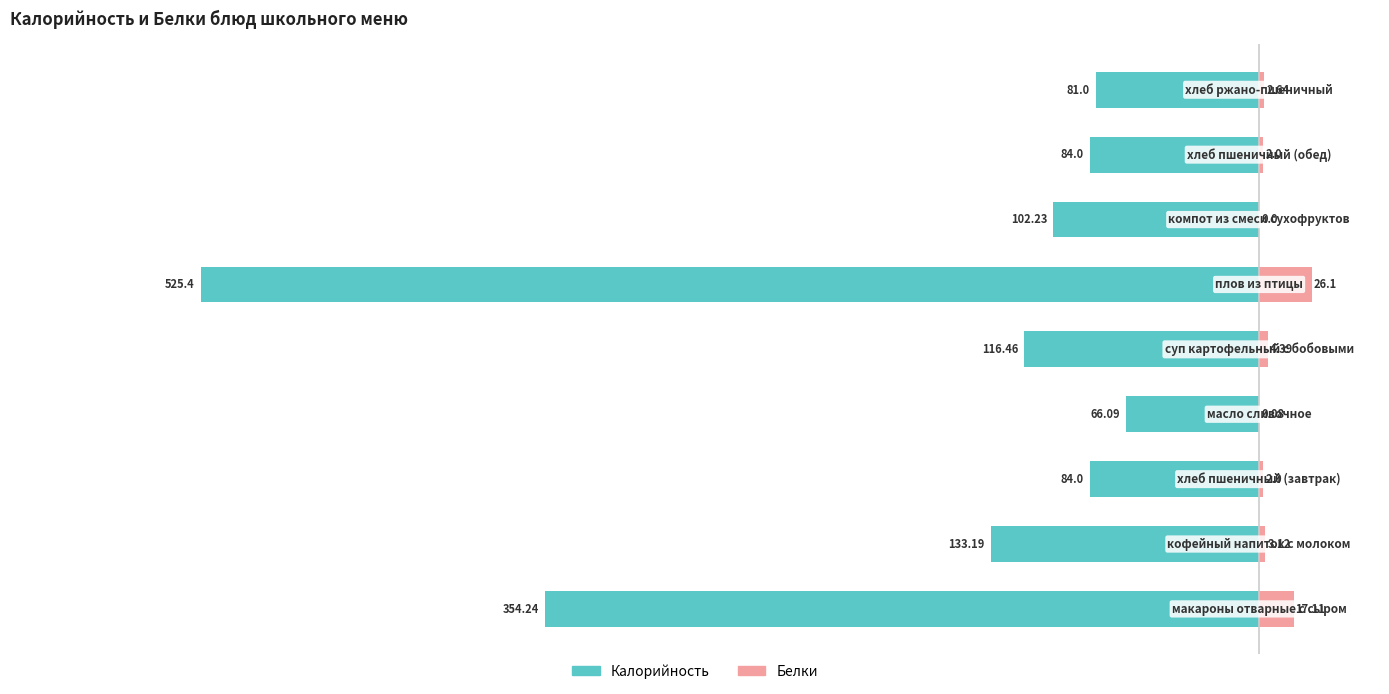

Rank the series by their maximum value, from highest to lowest.

Белки, Калорийность